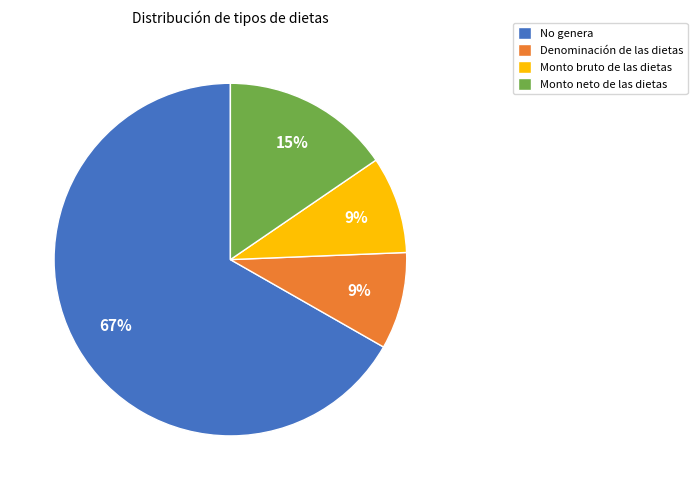

Approximately how many times larger is the value at Denominación de las dietas compared to Monto neto de las dietas?

0.6